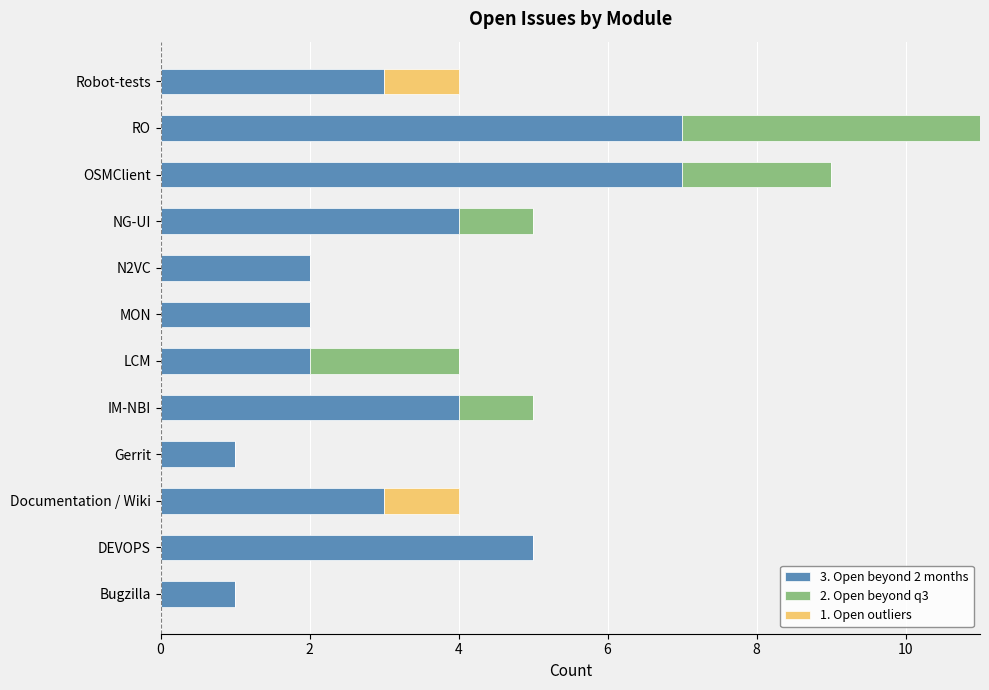

At which category is the sum across all series the highest?

RO